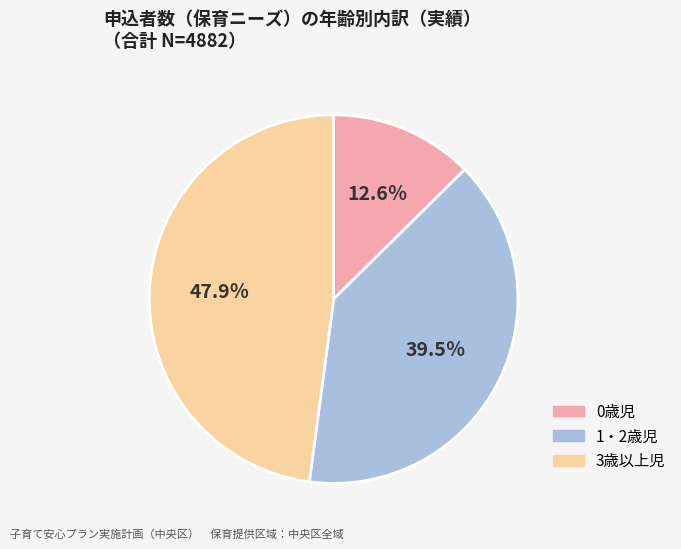

Which has a higher value, 1・2歳児 or 3歳以上児?

3歳以上児